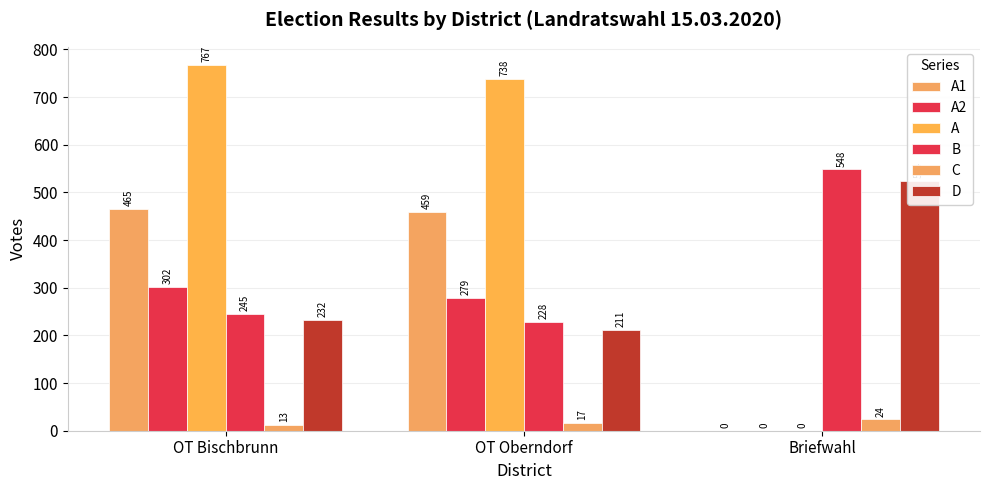

Which has a higher value, OT Bischbrunn or Briefwahl?

OT Bischbrunn